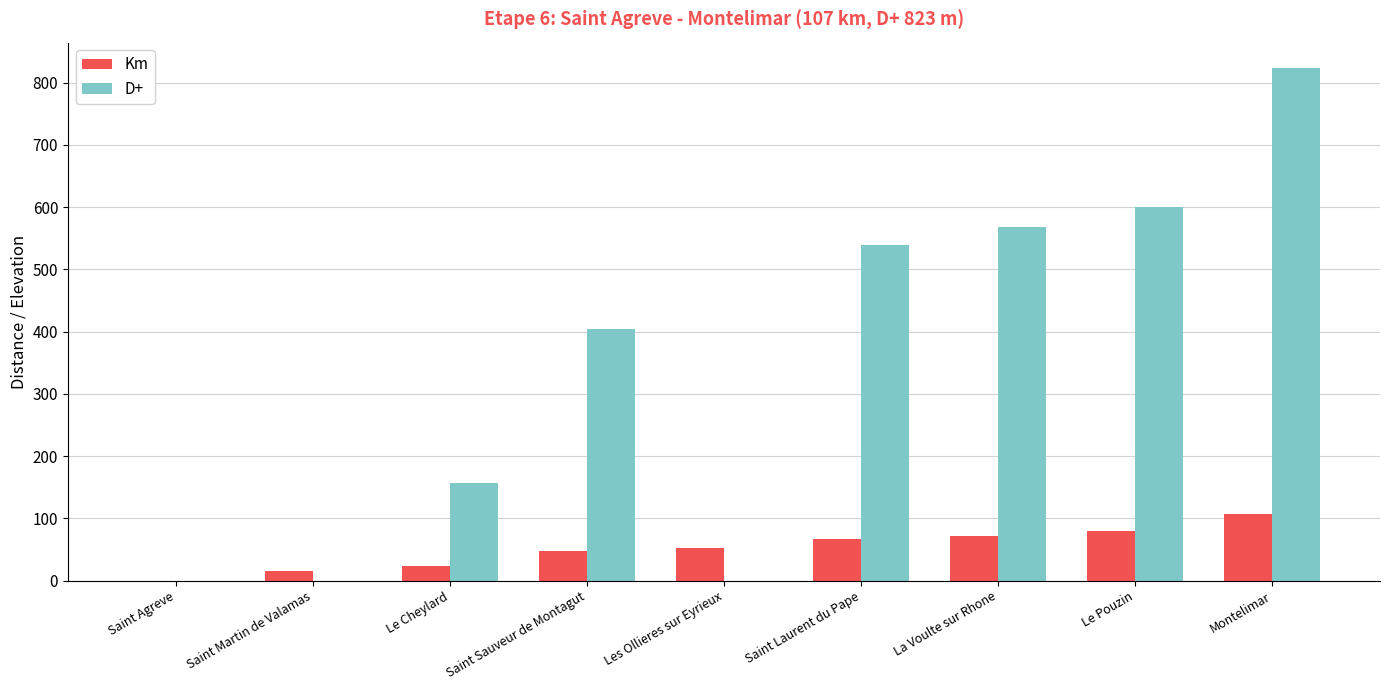

Which series changed the most between Saint Sauveur de Montagut and La Voulte sur Rhone?

D+